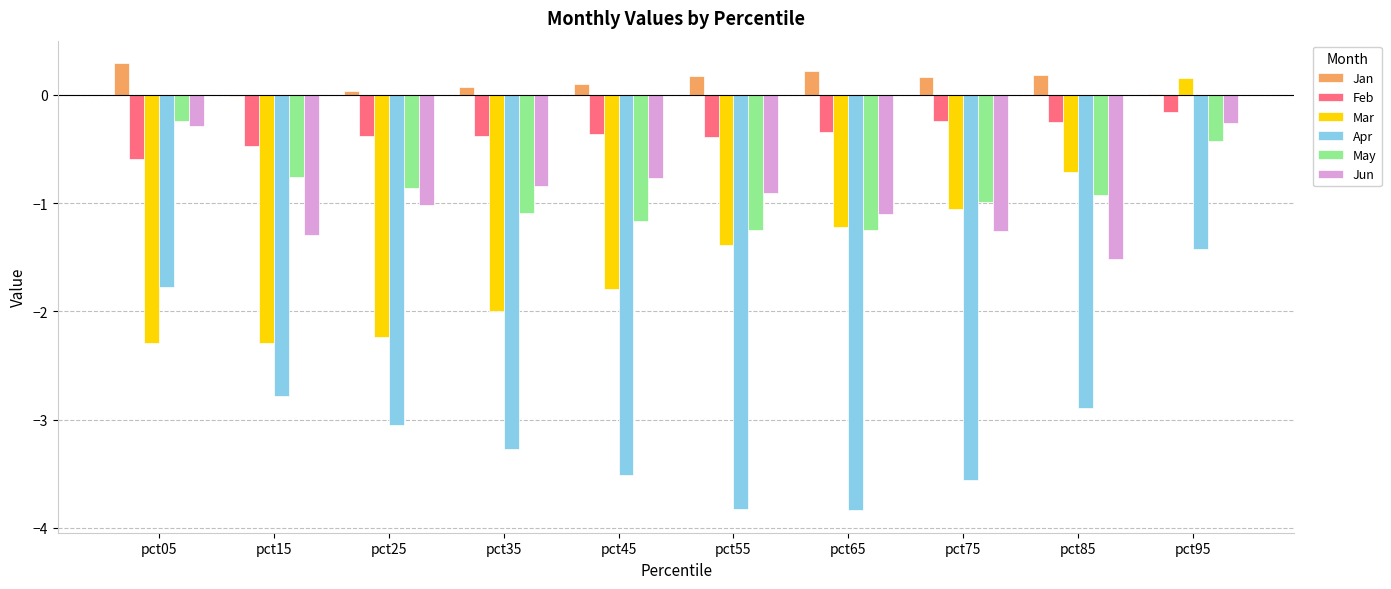

How many groups of bars are there?

10